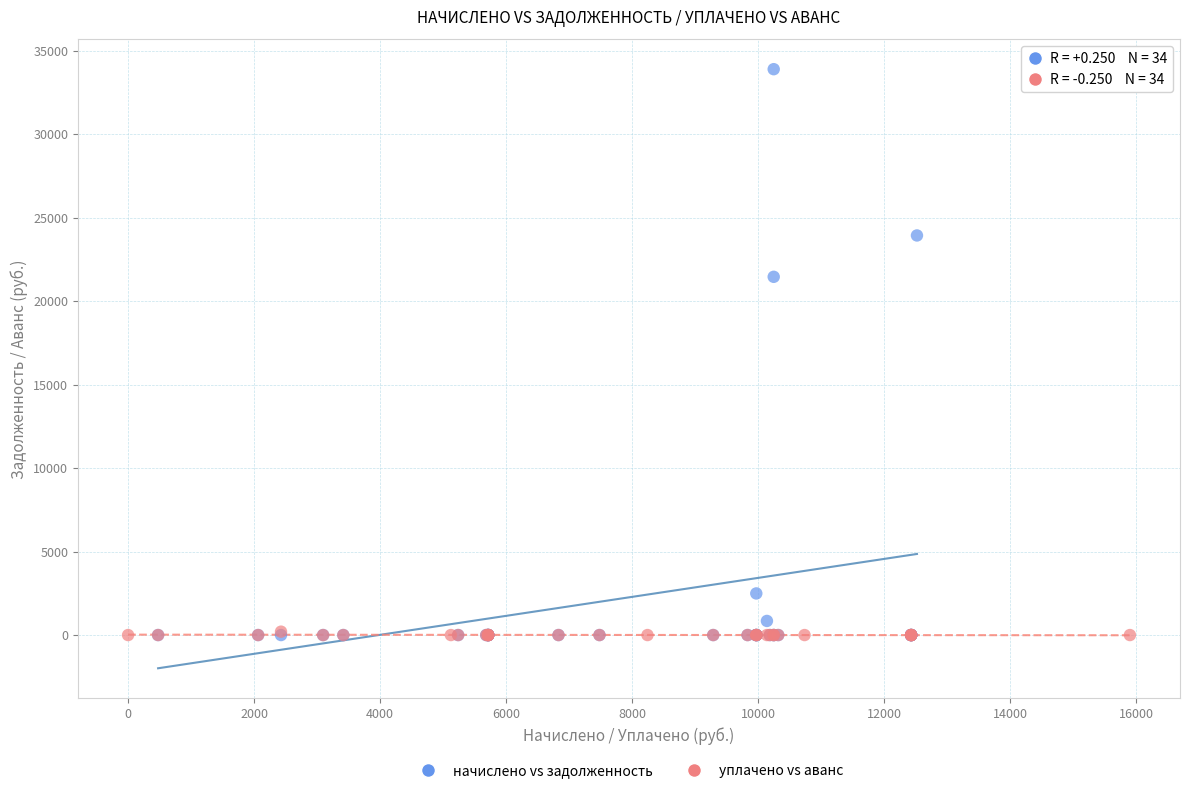

What are all the series names shown in the legend?

начислено vs задолженность, уплачено vs аванс